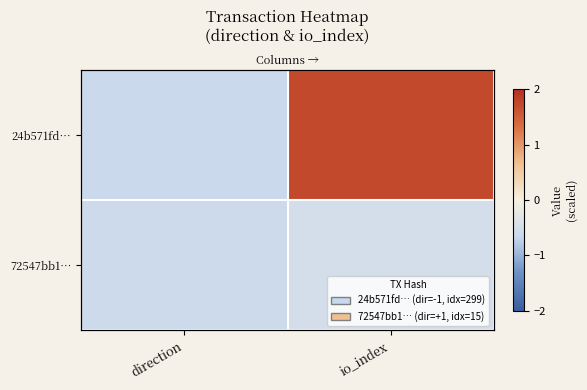

Rank the series by their average value, from lowest to highest.

72547bb1…, 24b571fd…